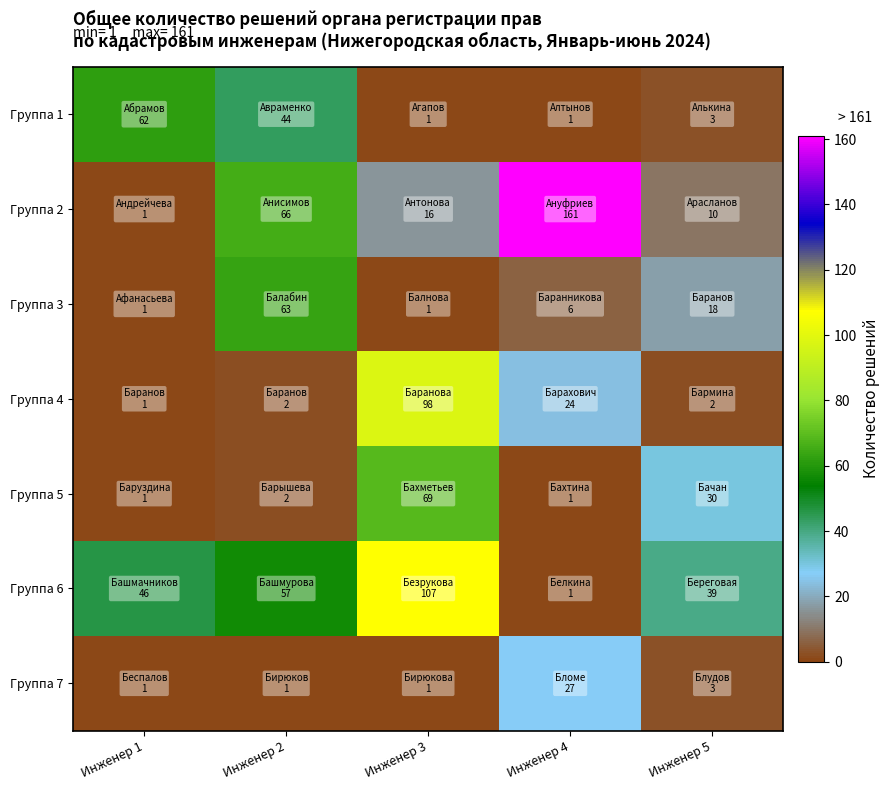

What is the total value across all series at Инженер 2?

235